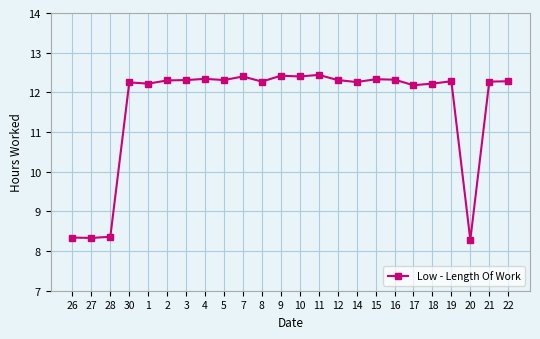

What is the smallest value displayed?

8.3